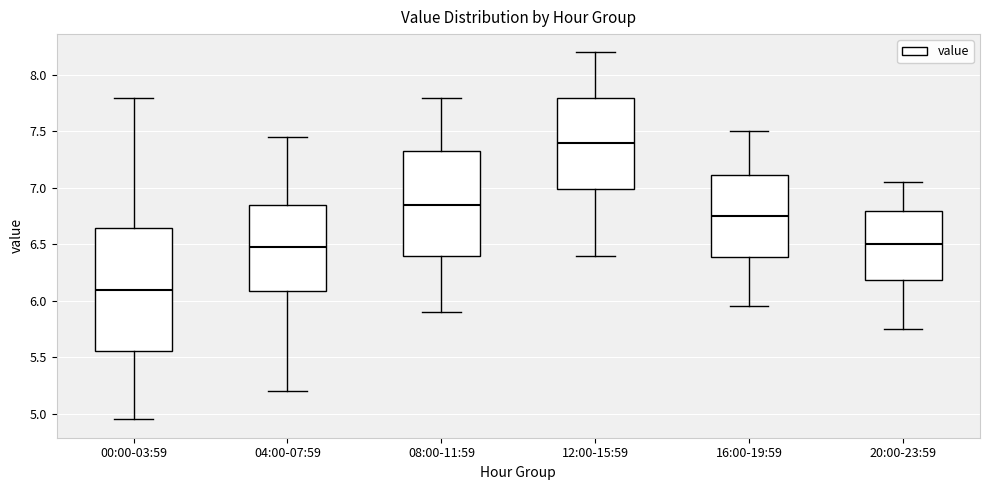

Reading left to right, transcribe this box plot: for each box, give where its median line is, the range the box spans, and where its two whiskers end, as read against the y-axis. The values are not printed on the chart, so give them approximately, as read against the axis.

00:00-03:59: median 6.10, box 5.55 to 6.65, whiskers 4.95 to 7.80
04:00-07:59: median 6.50, box 6.10 to 6.85, whiskers 5.20 to 7.45
08:00-11:59: median 6.85, box 6.40 to 7.35, whiskers 5.90 to 7.80
12:00-15:59: median 7.40, box 7.00 to 7.80, whiskers 6.40 to 8.20
16:00-19:59: median 6.75, box 6.40 to 7.10, whiskers 5.95 to 7.50
20:00-23:59: median 6.50, box 6.20 to 6.80, whiskers 5.75 to 7.05